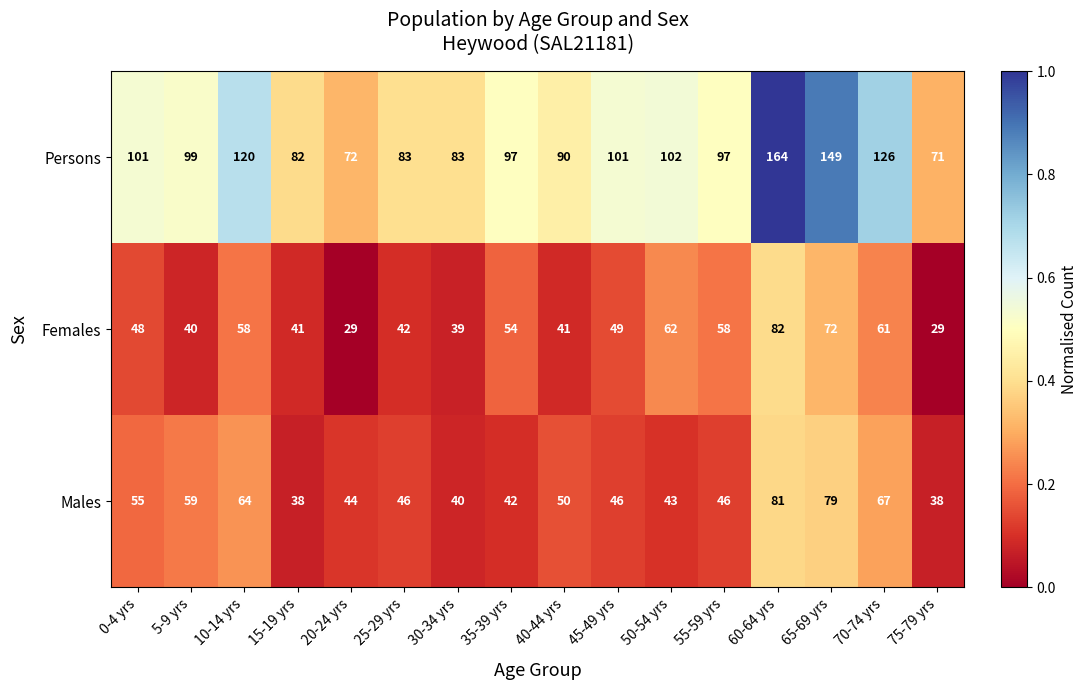

What is the difference between the Persons values at 50-54 yrs and 5-9 yrs?

3